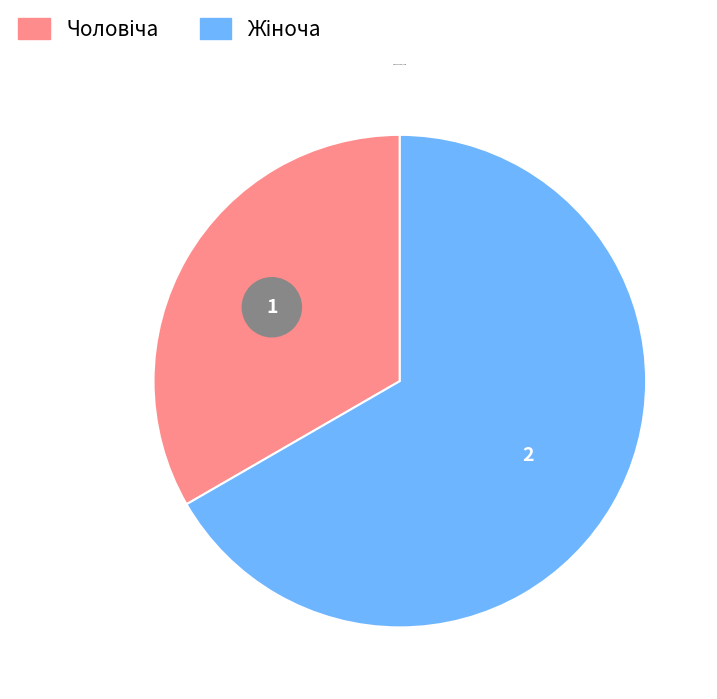

What is the total percentage of Чоловіча and Жіноча?

100.0%